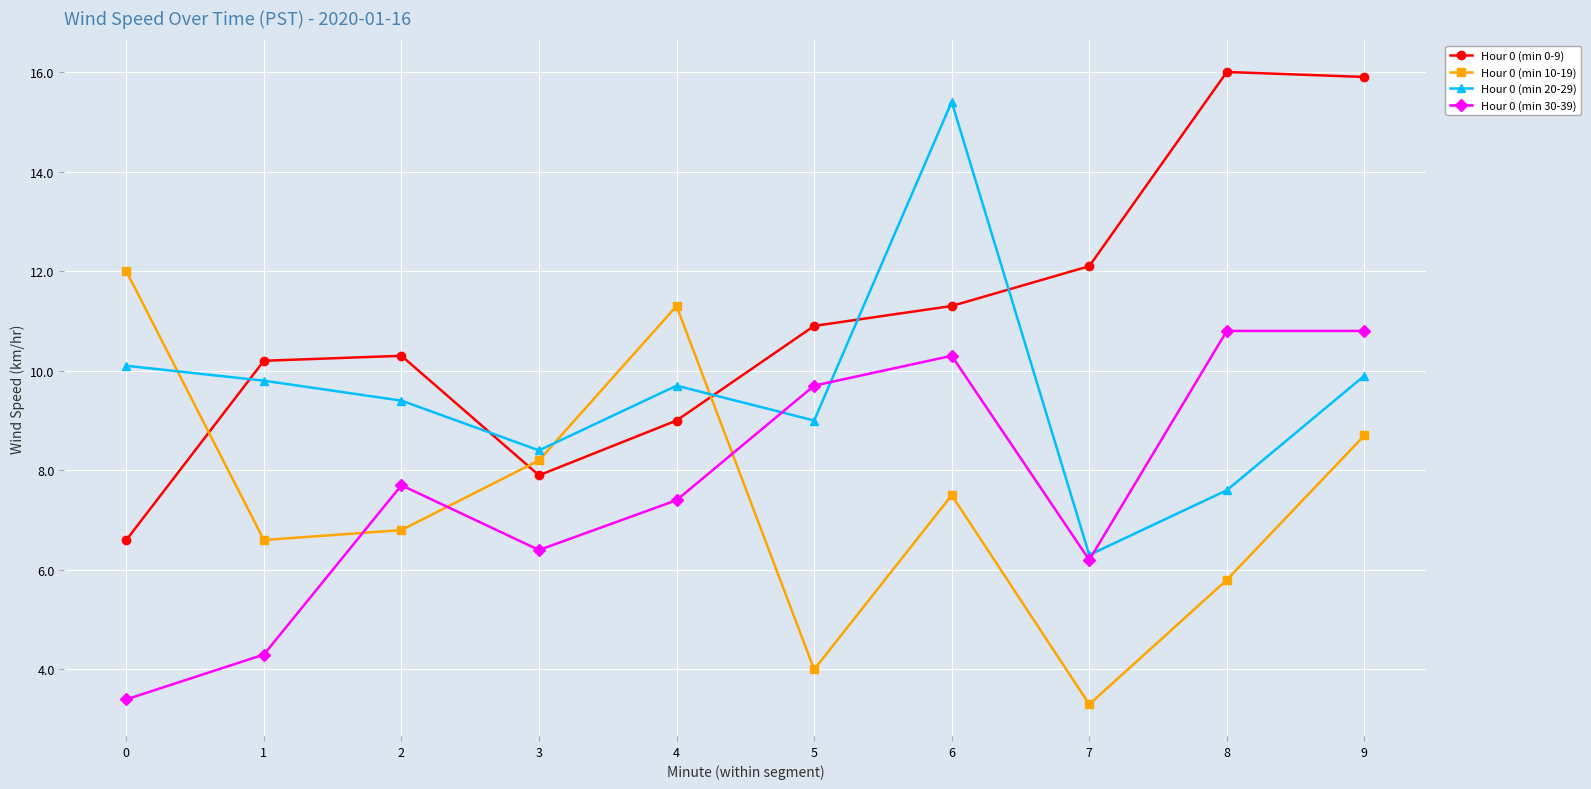

Is the value of Hour 0 (min 0-9) at 5 greater than the value of Hour 0 (min 10-19) at 9?

Yes